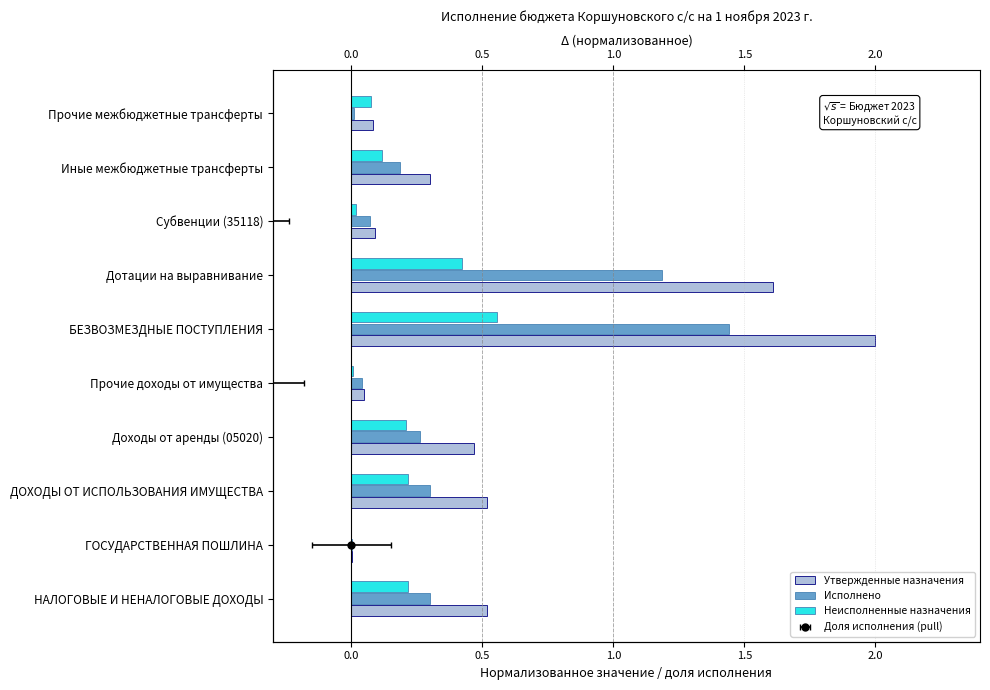

List the series in order of their peak value, highest first.

Утвержденные назначения, Исполнено, Неисполненные назначения